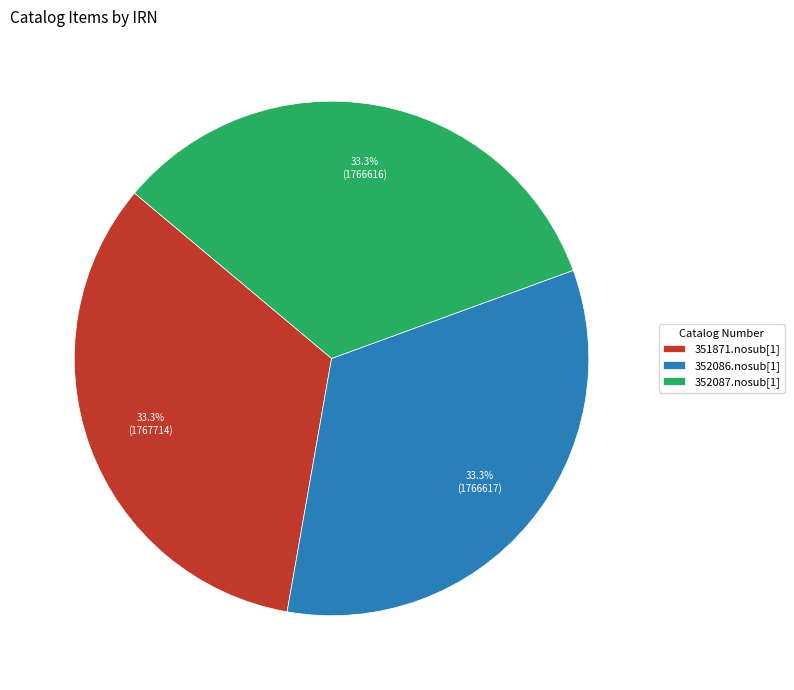

How much of the chart is everything except 352087.nosub[1]?

66.7%